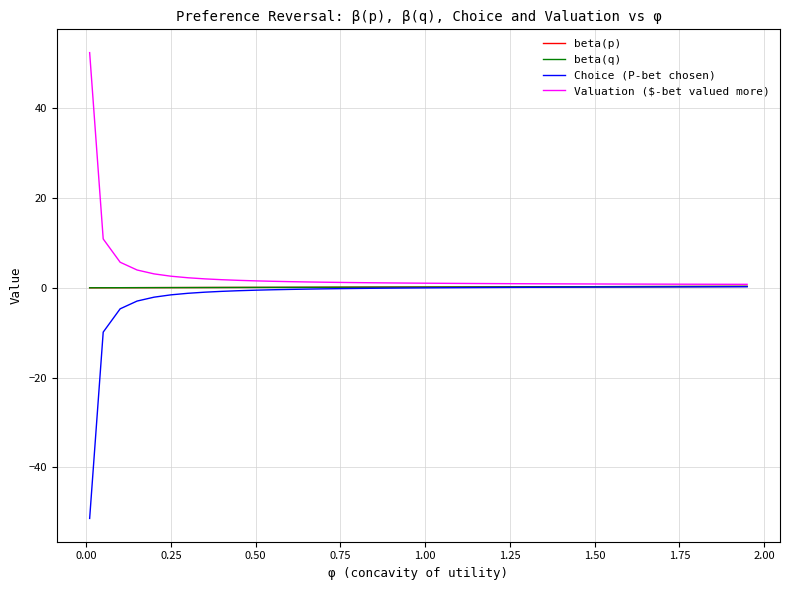

True or false: beta(q) and beta(p) cross at least once.

False